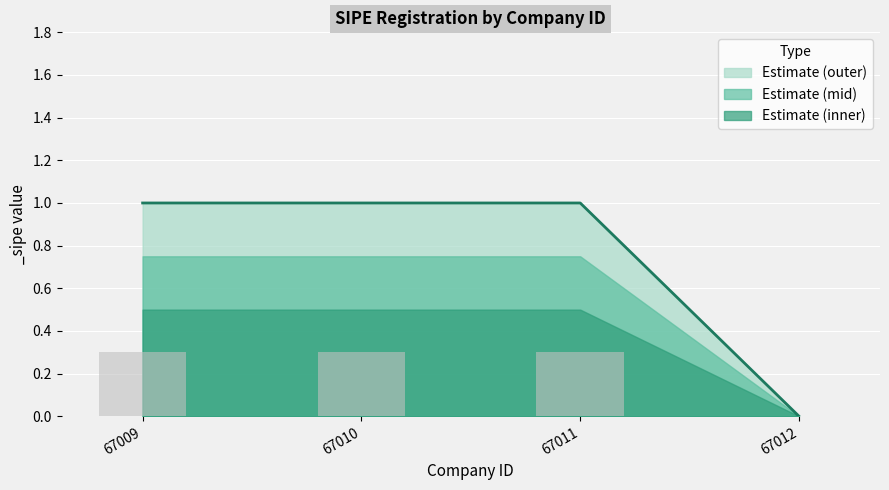

Where is the data nearest to the value 0?

67012